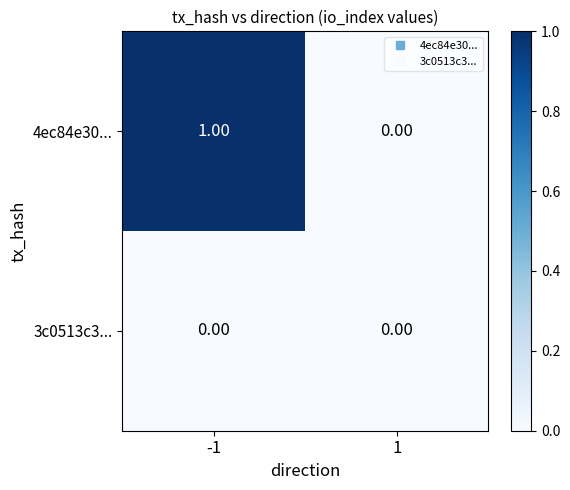

List the series in order of their overall mean, highest first.

4ec84e30..., 3c0513c3...